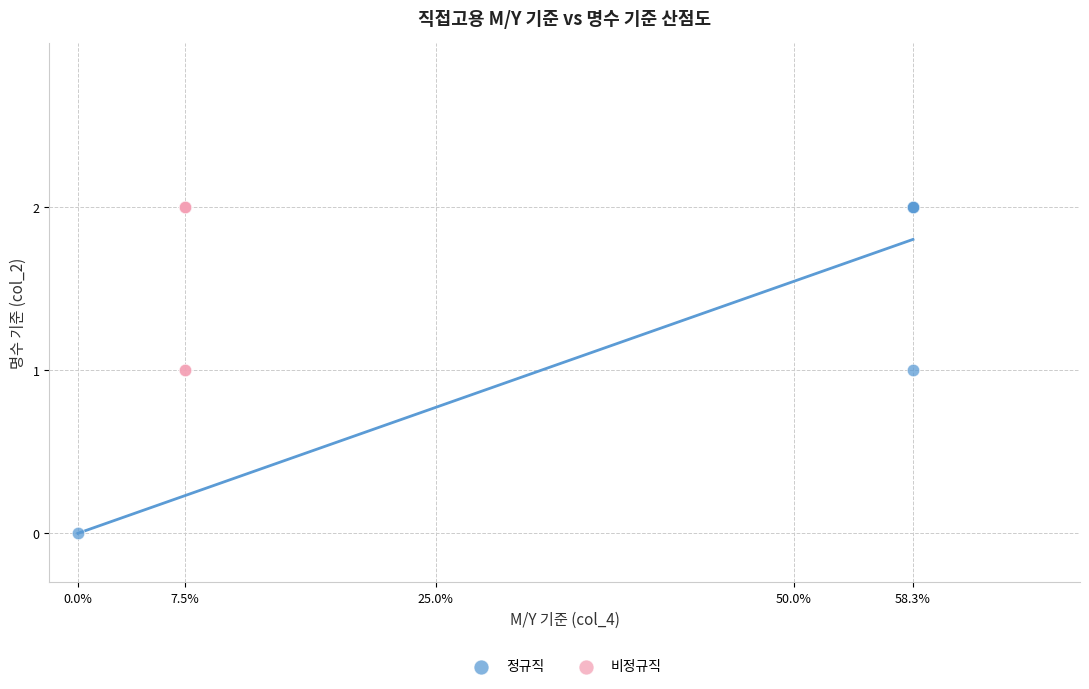

Which series has the widest spread of Y values?

정규직